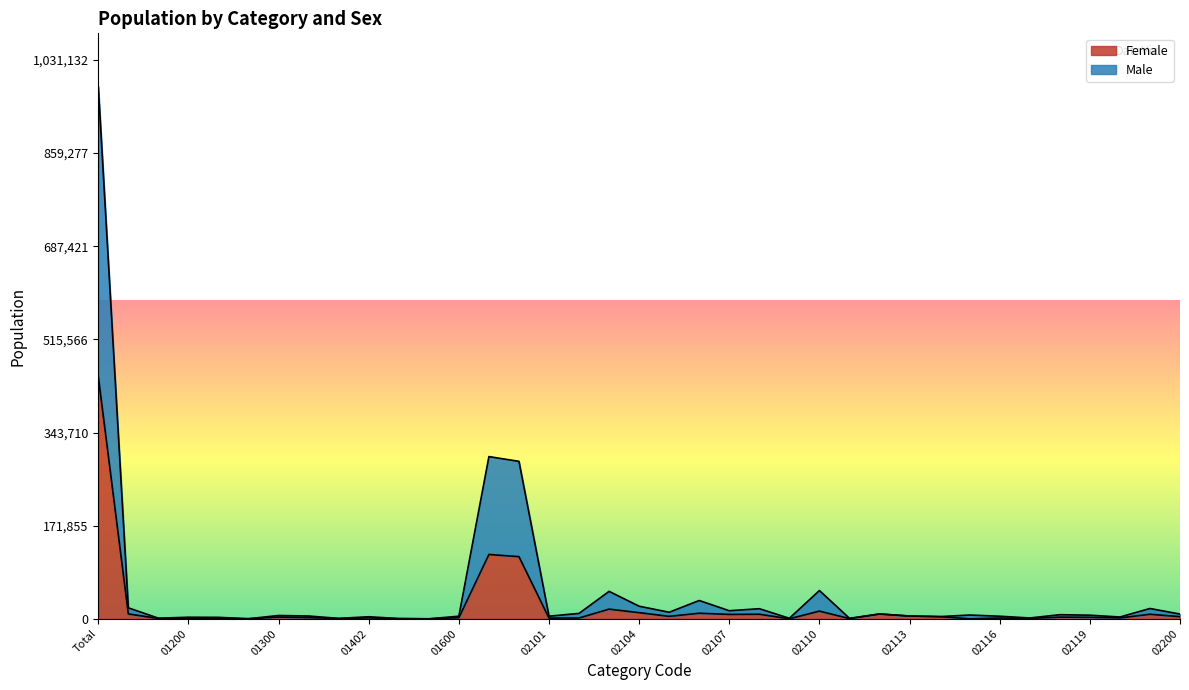

How many interior local peaks does the Female series have?

12